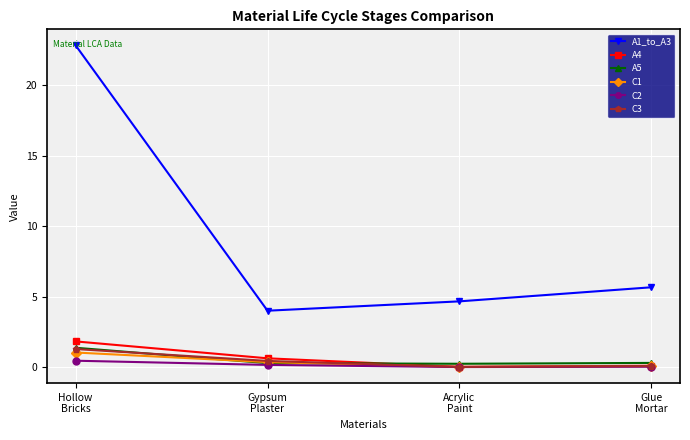

What is the greatest value displayed?

22.8